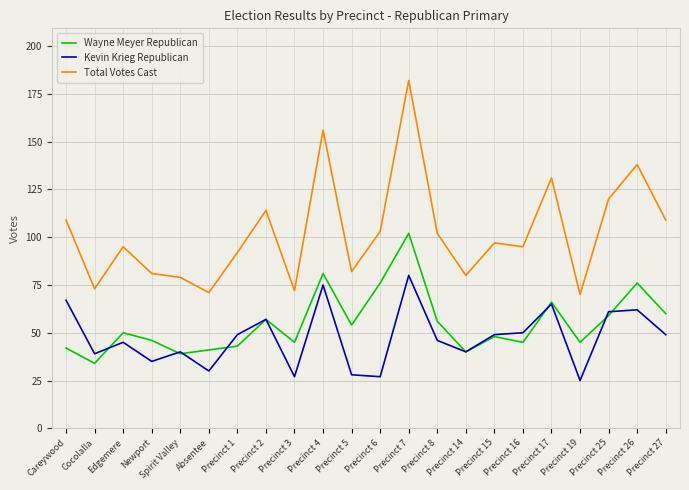

Rank the series at Precinct 6 from lowest to highest value.

Kevin Krieg Republican, Wayne Meyer Republican, Total Votes Cast